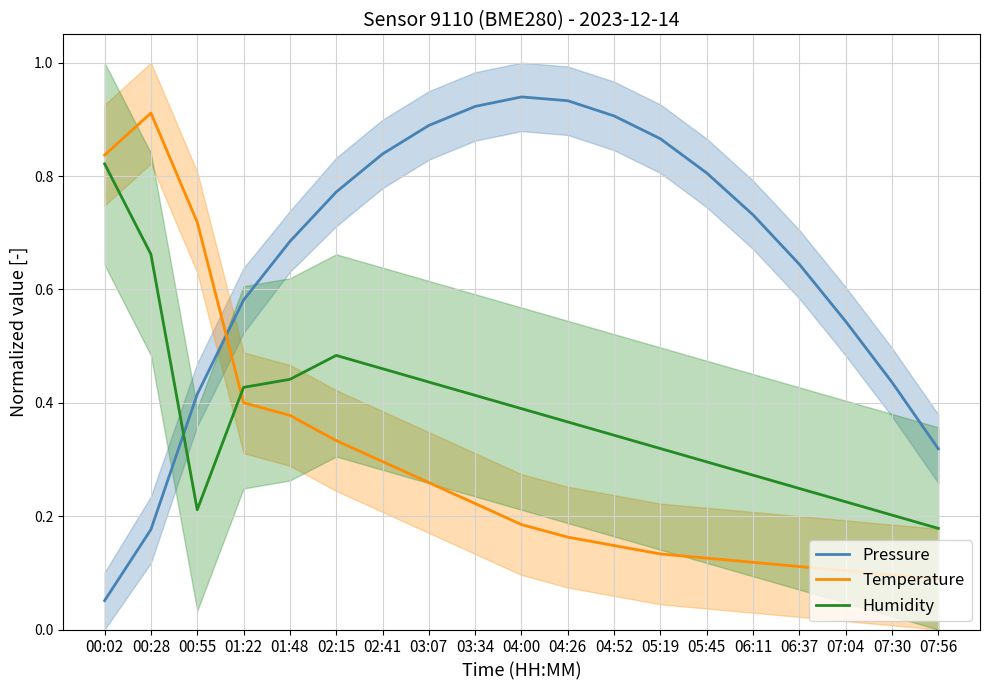

What is the difference between the Temperature values at 06:37 and 00:02?

0.7